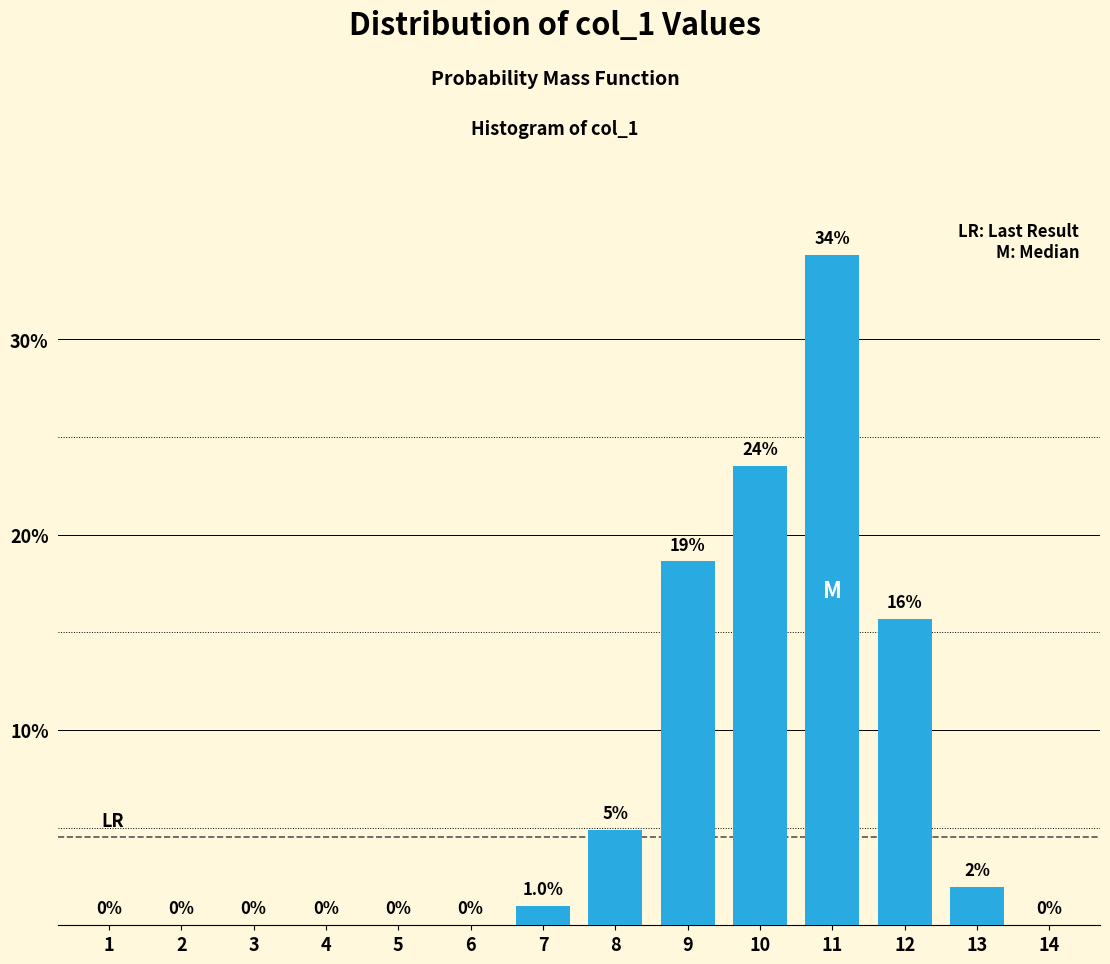

Reading left to right, list all the values displayed in this chart.

1=0.0	2=0.0	3=0.0	4=0.0	5=0.0	6=0.0	7=1.0	8=4.9	9=18.6	10=23.5	11=34.3	12=15.7	13=2.0	14=0.0